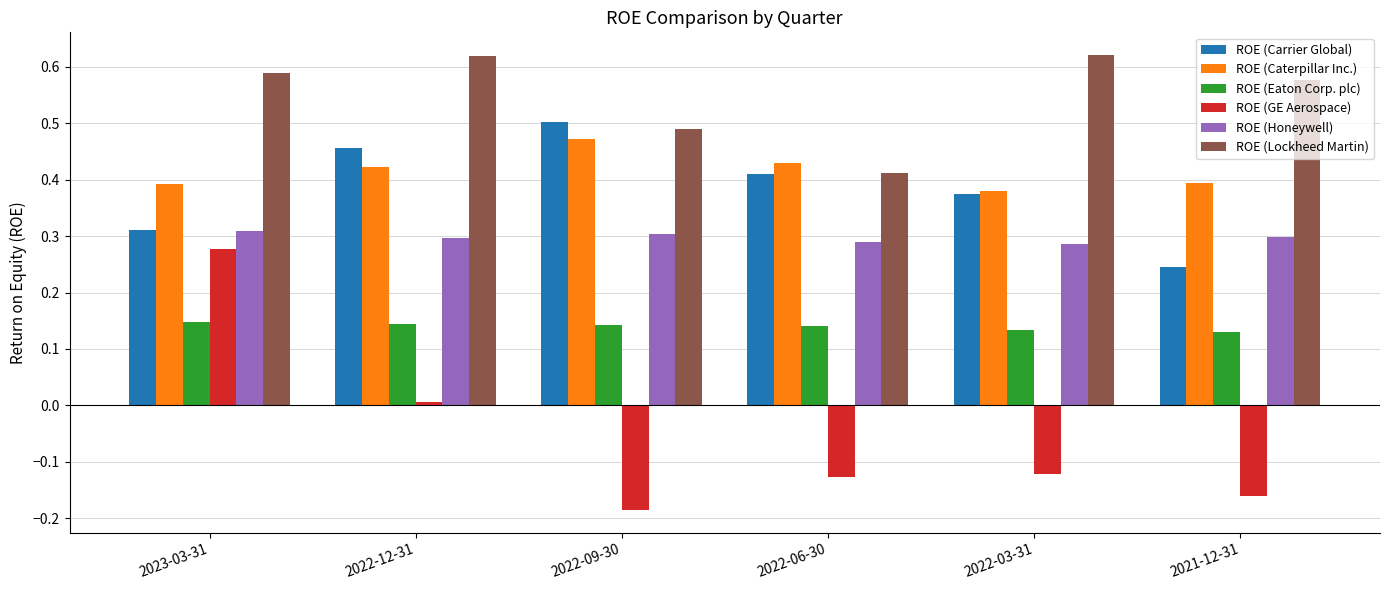

What is the difference between the highest and lowest values at 2022-09-30?

0.7